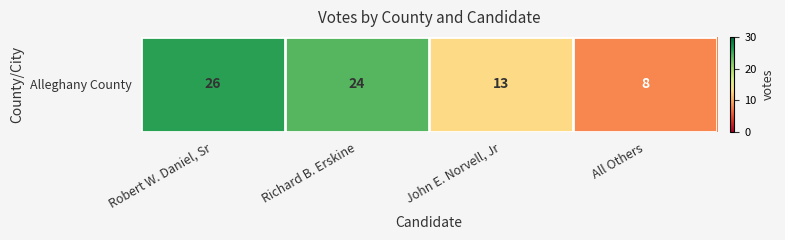

Between All Others and John E. Norvell, Jr, which is larger?

John E. Norvell, Jr